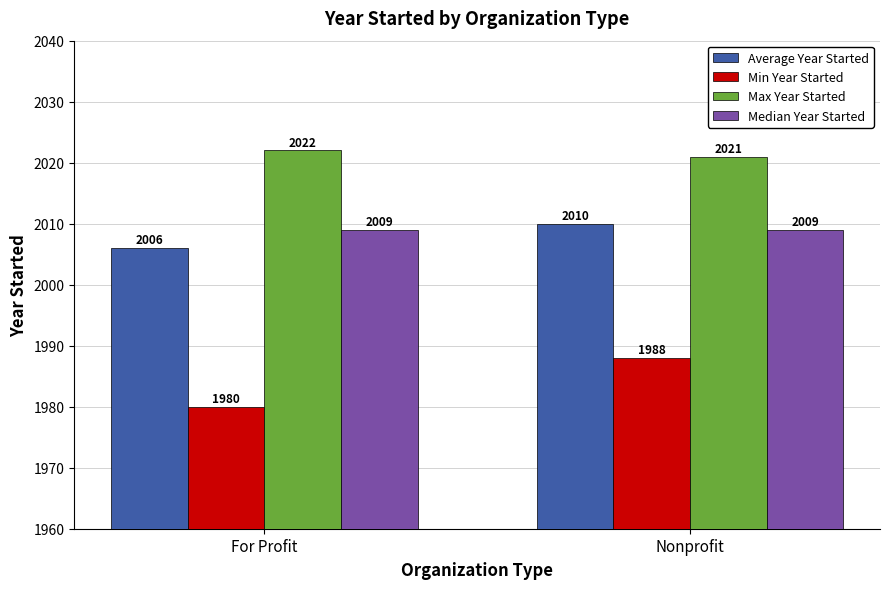

What is the minimum value for Average Year Started?

2006